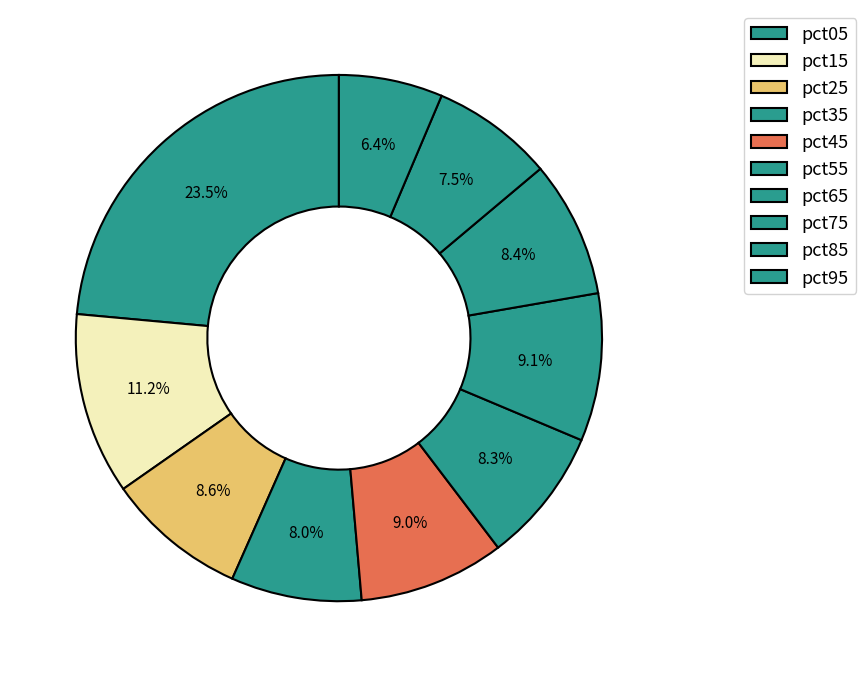

Which slice is the largest?

pct05